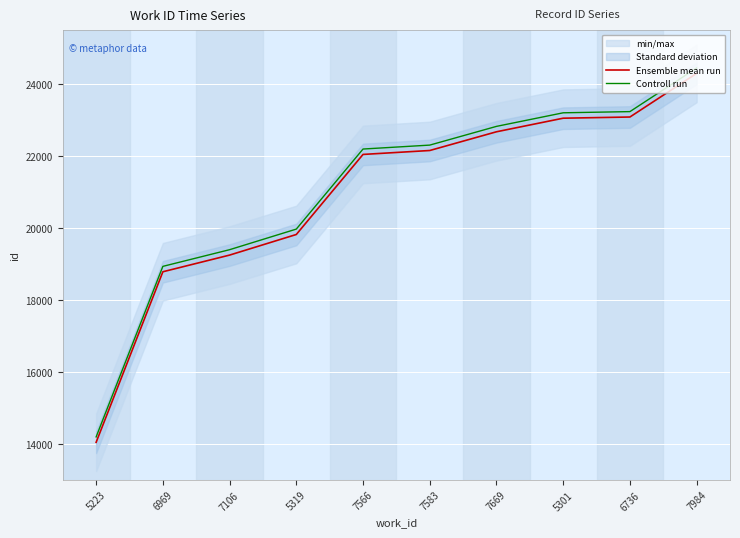

List the series in order of their peak value, highest first.

Controll run, Ensemble mean run